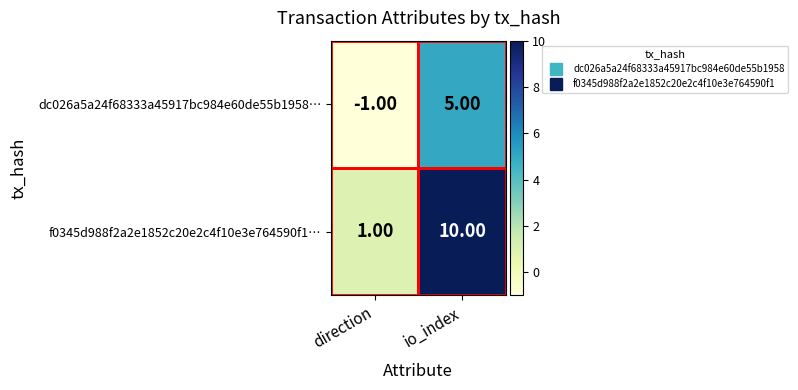

At which category is the sum across all series the highest?

io_index